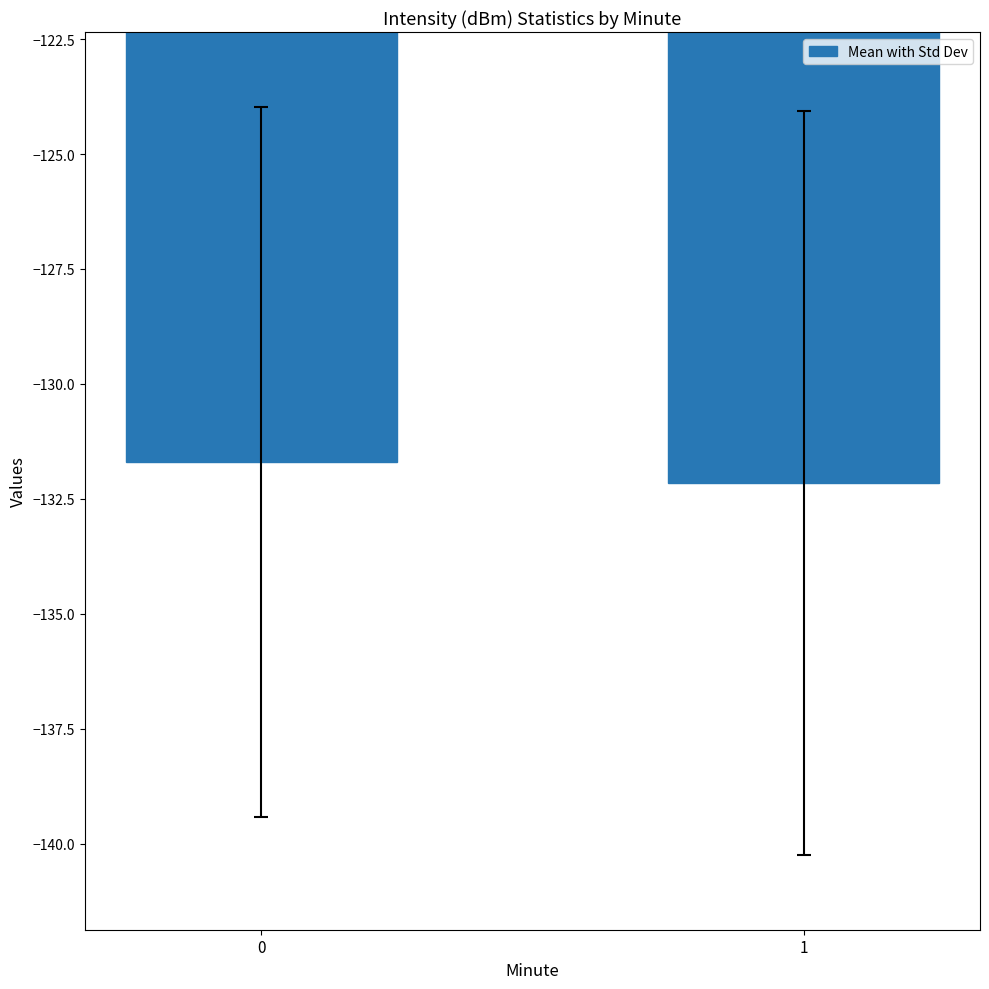

Reading left to right, extract all data points from this chart.

0=-131.7	1=-132.2